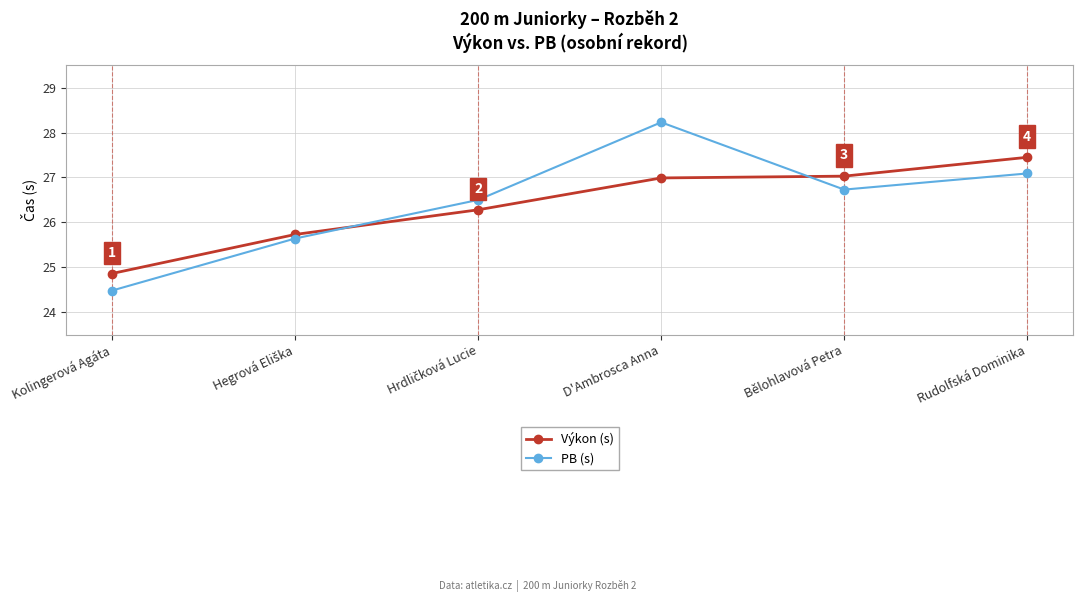

At which category is the sum across all series the highest?

D'Ambrosca Anna